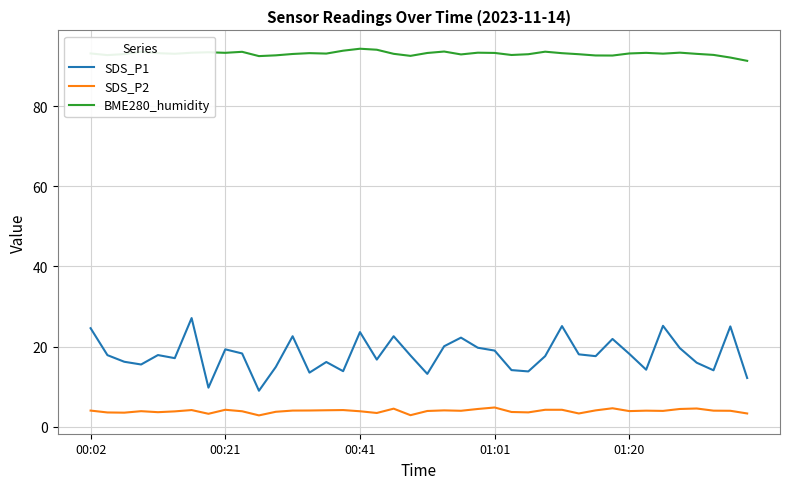

Which series has the largest total across all categories?

BME280_humidity